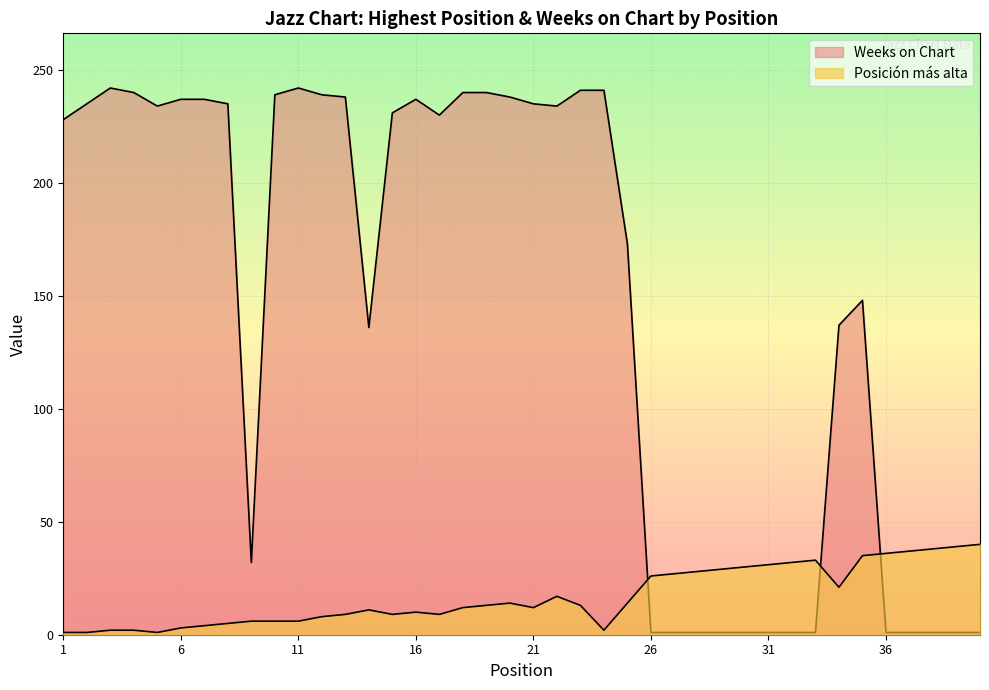

At which category is the sum across all series the highest?

23